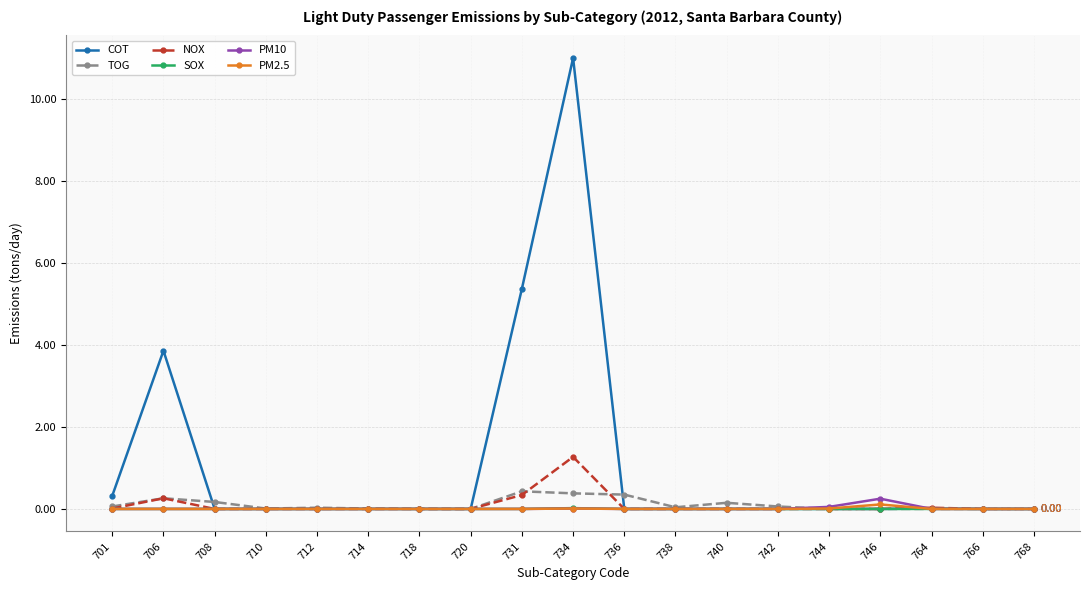

True or false: PM10 has more than 0 points higher than both neighbors.

True